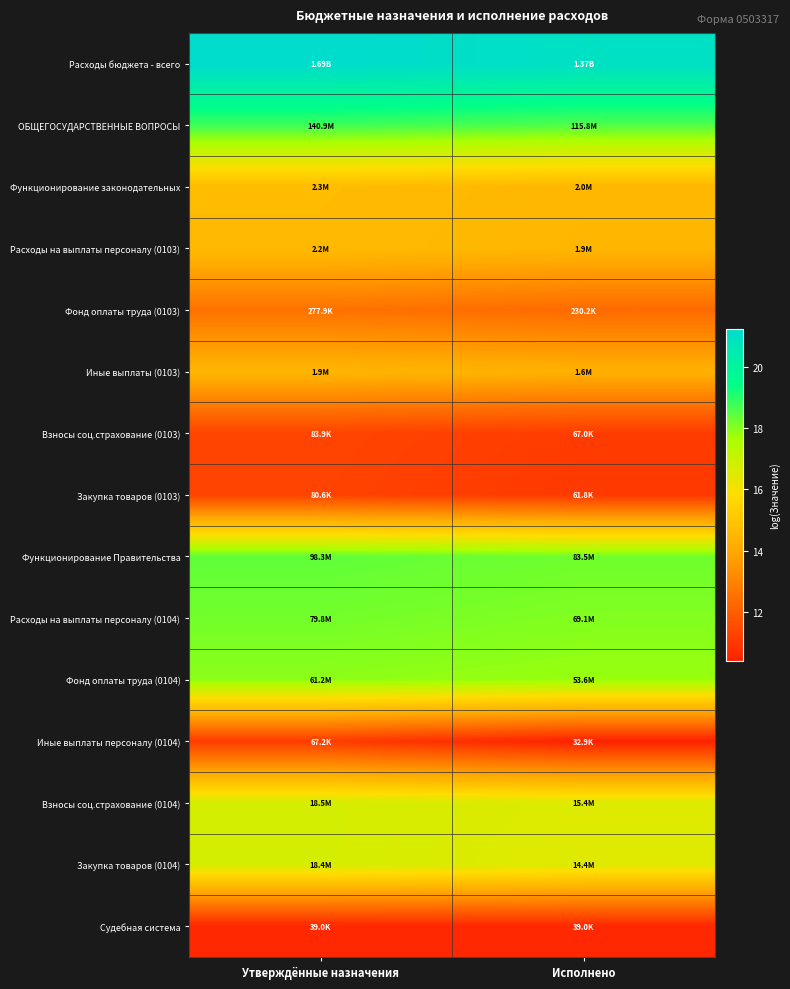

Rank the series by their maximum value, from highest to lowest.

Расходы бюджета - всего, ОБЩЕГОСУДАРСТВЕННЫЕ ВОПРОСЫ, Функционирование Правительства, Расходы на выплаты персоналу (0104), Фонд оплаты труда (0104), Взносы соц.страхование (0104), Закупка товаров (0104), Функционирование законодательных, Расходы на выплаты персоналу (0103), Иные выплаты (0103), Фонд оплаты труда (0103), Взносы соц.страхование (0103), Закупка товаров (0103), Иные выплаты персоналу (0104), Судебная система